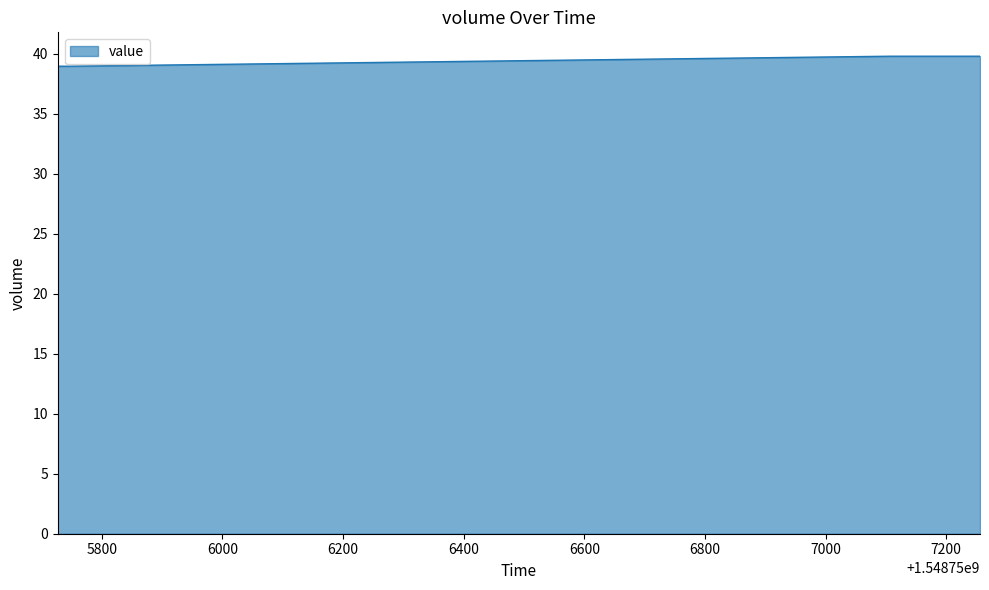

True or false: the data shows 39.0 at 1548755745.

True